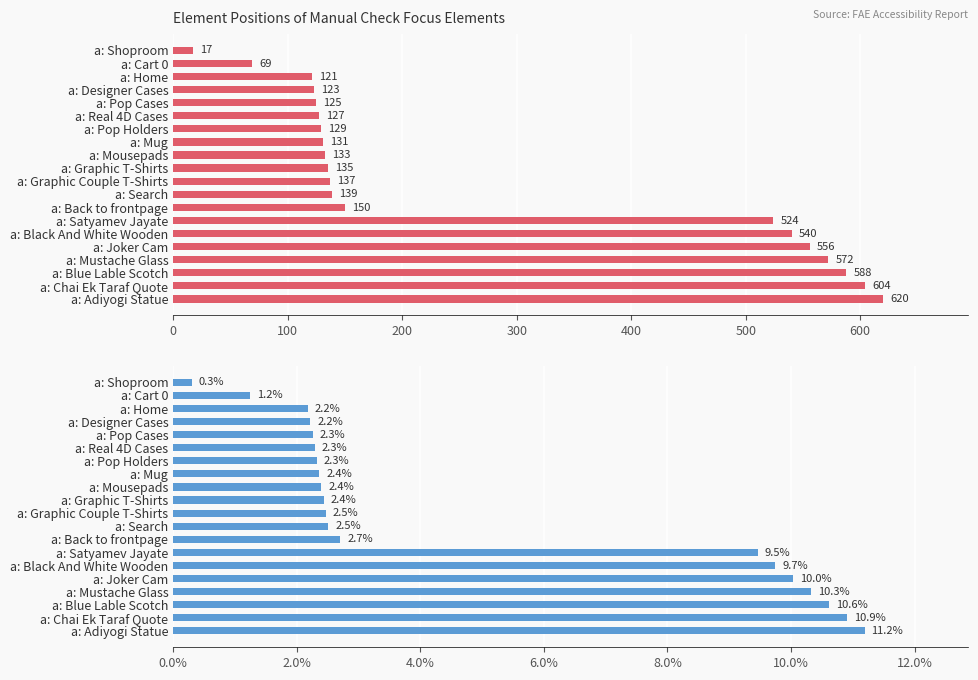

Where is Element Position nearest to the value 318?

a: Back to frontpage